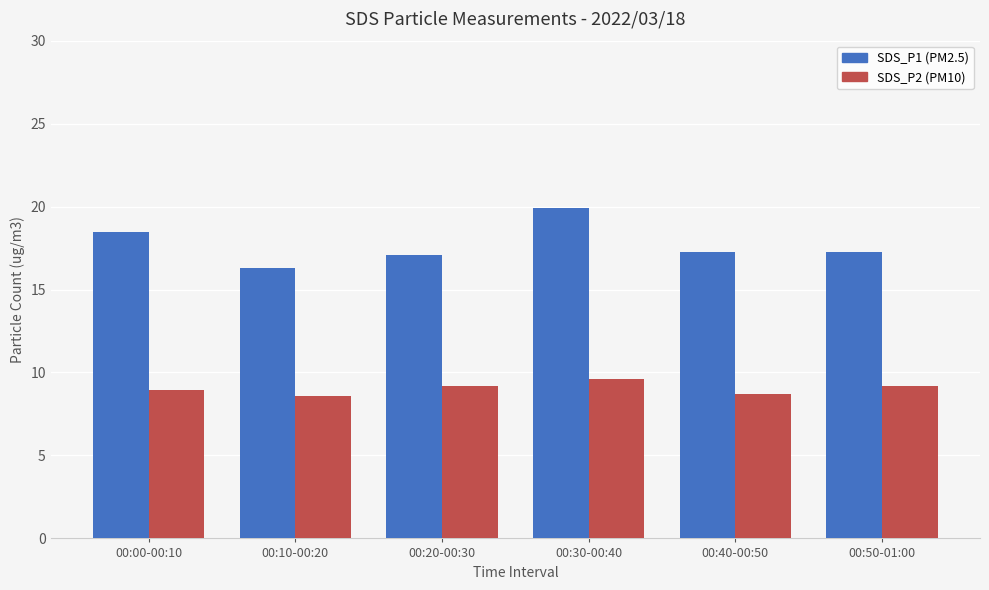

What is the label of the 6th bar from the left?

00:50-01:00